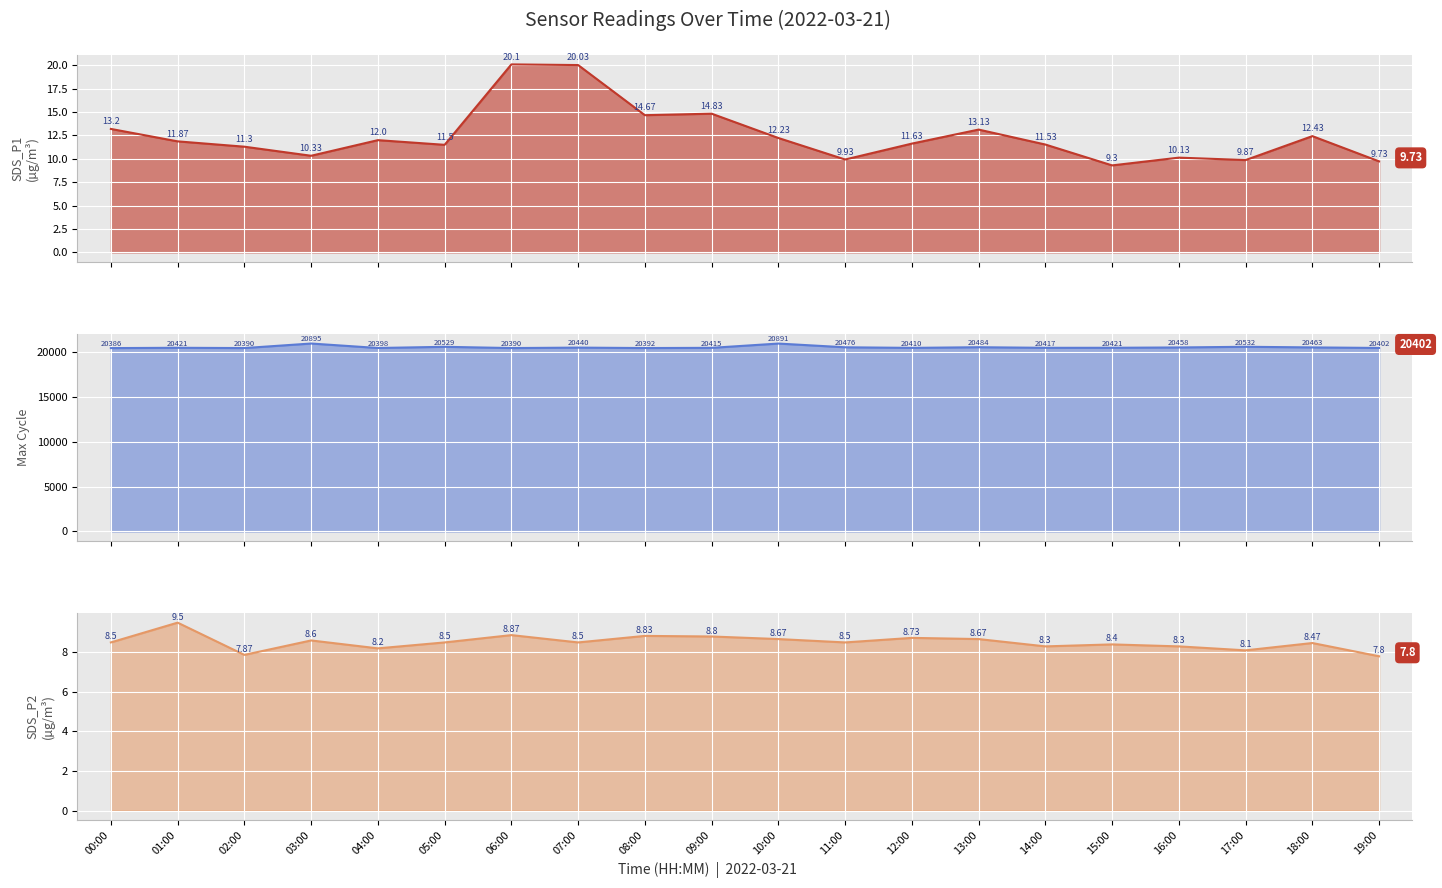

What is the approximate value of SDS_P2 at 00:00?

8.5